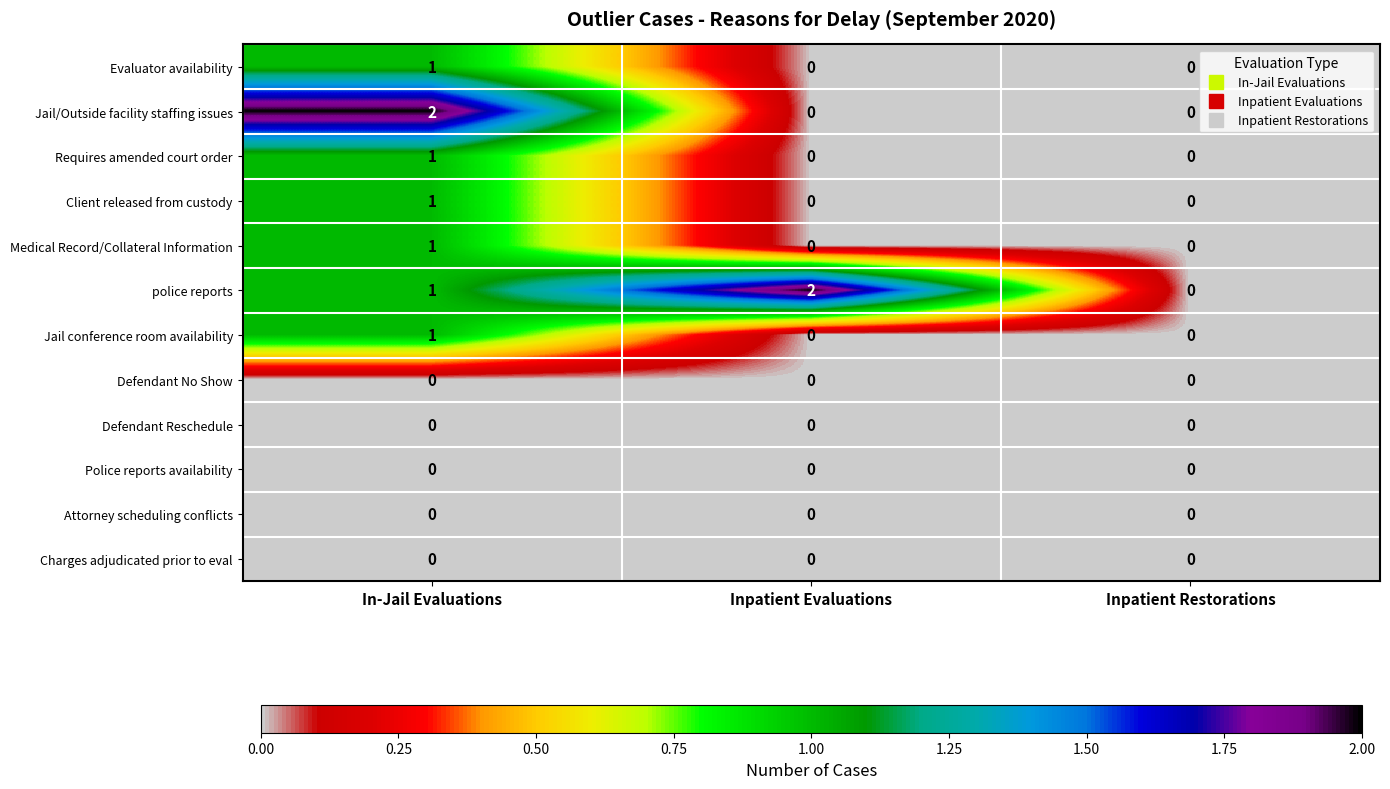

True or false: Medical Record/Collateral Information has a value of 1 at In-Jail Evaluations.

True